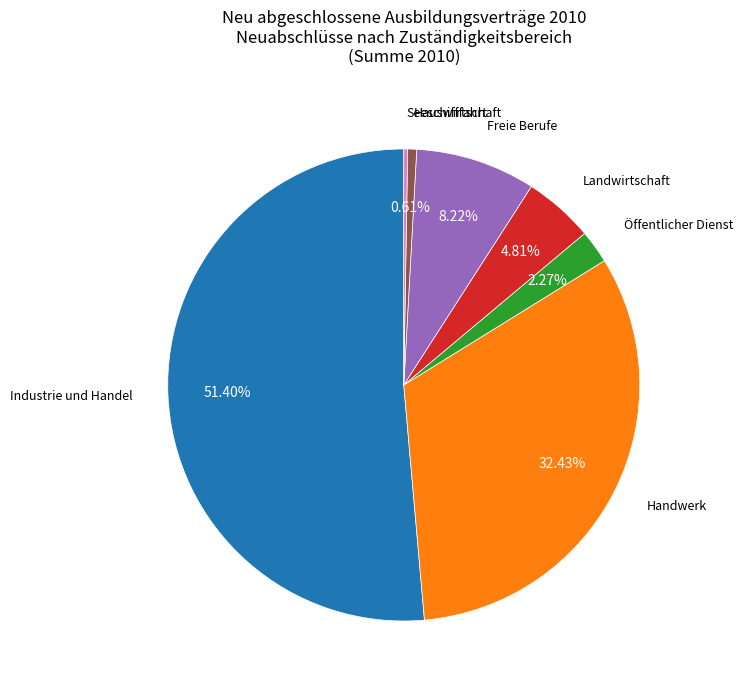

How many segments does this pie chart have?

7